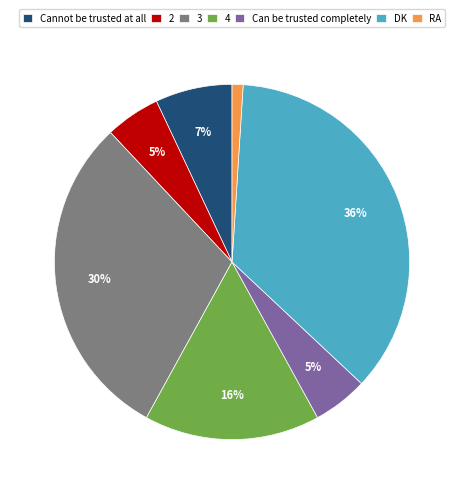

Count the number of slices in the pie.

7